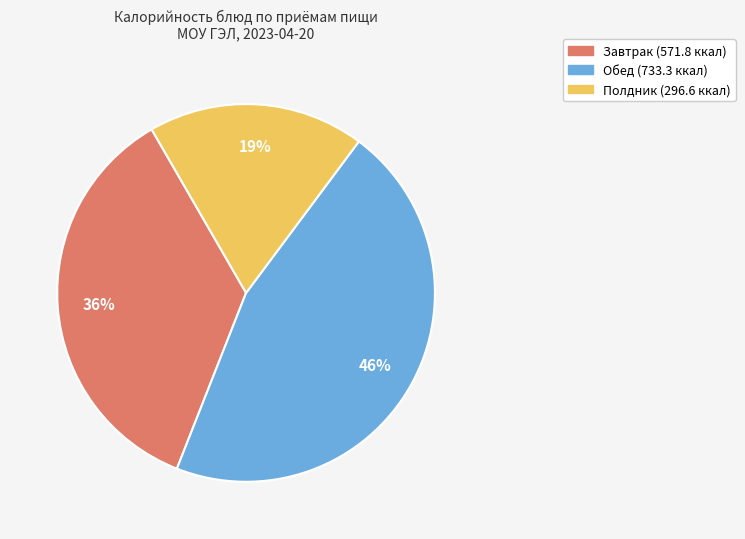

Does any single category account for the majority?

No